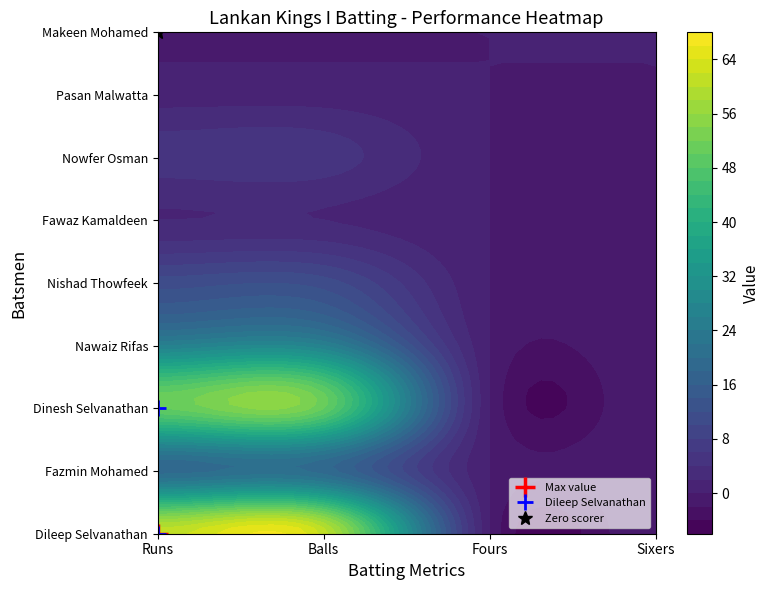

True or false: Dileep Selvanathan has a value of 42 at Sixers.

False